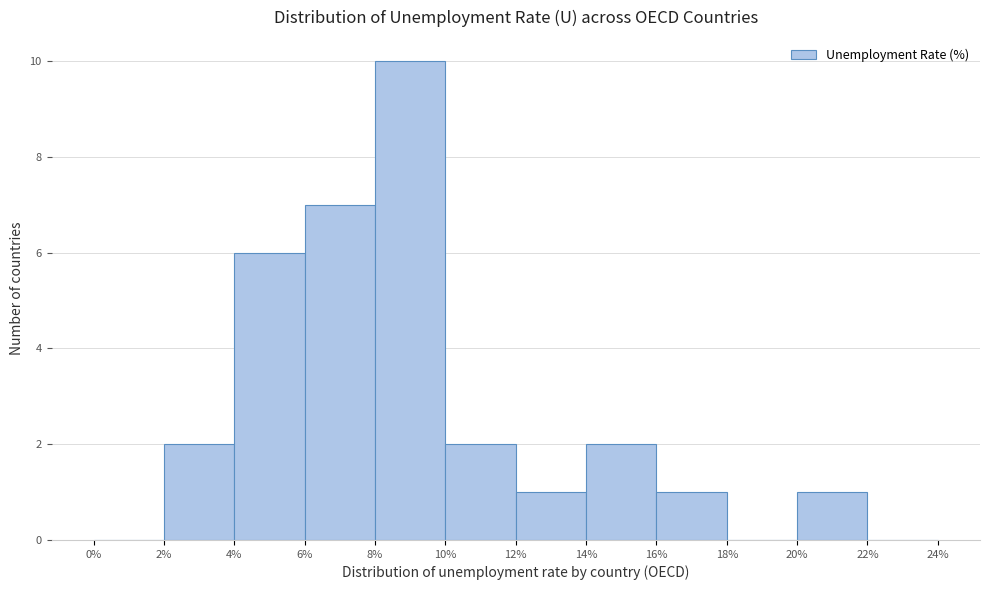

Reading left to right, transcribe this chart: for each bar, give the range it covers on the x-axis and its height. The values are not printed on the chart, so give them approximately, as read against the axis.

0% to 2%: 0
2% to 4%: 2
4% to 6%: 6
6% to 8%: 7
8% to 10%: 10
10% to 12%: 2
12% to 14%: 1
14% to 16%: 2
16% to 18%: 1
18% to 20%: 0
20% to 22%: 1
22% to 24%: 0